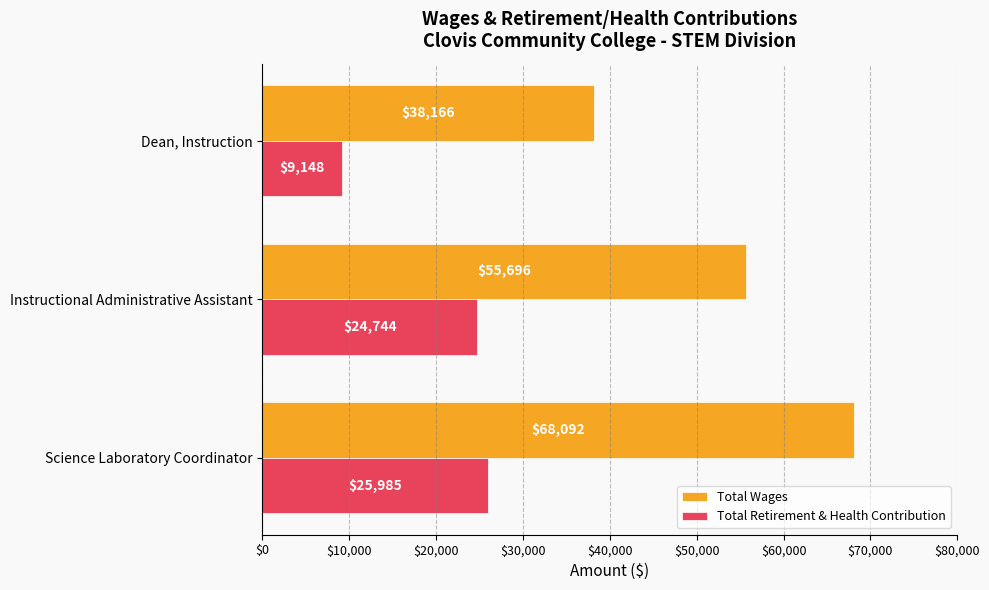

List the series in order of their peak value, highest first.

Total Wages, Total Retirement & Health Contribution